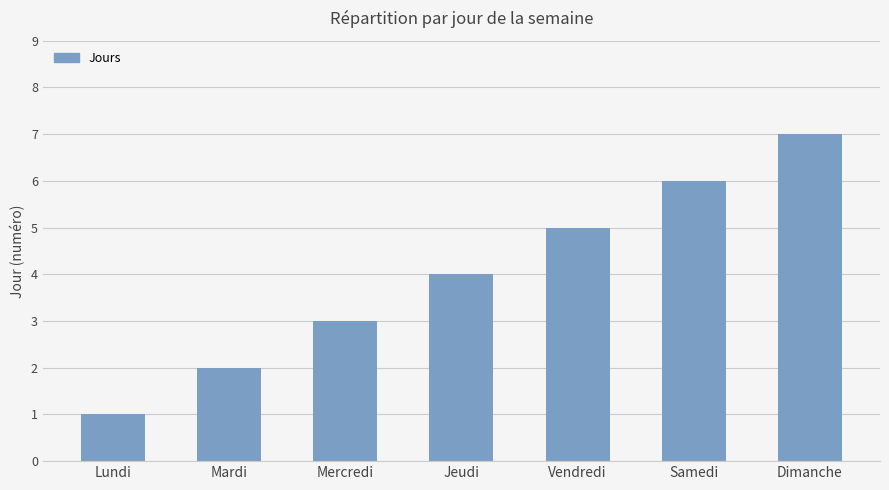

What is the difference between the second highest and second lowest values?

4